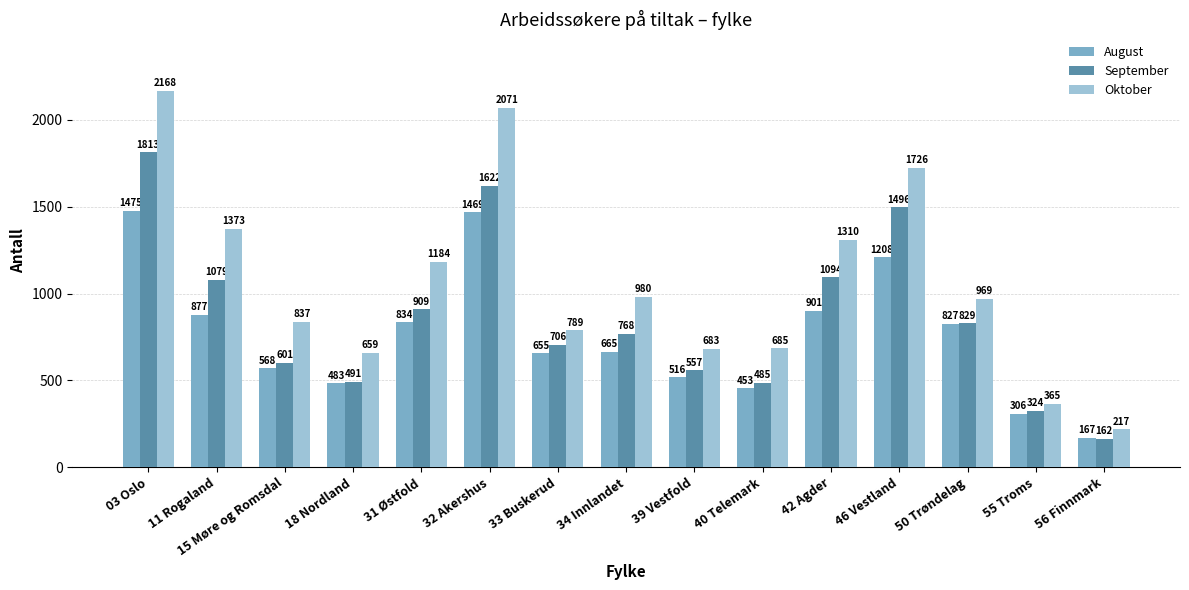

Are the bars horizontal?

No